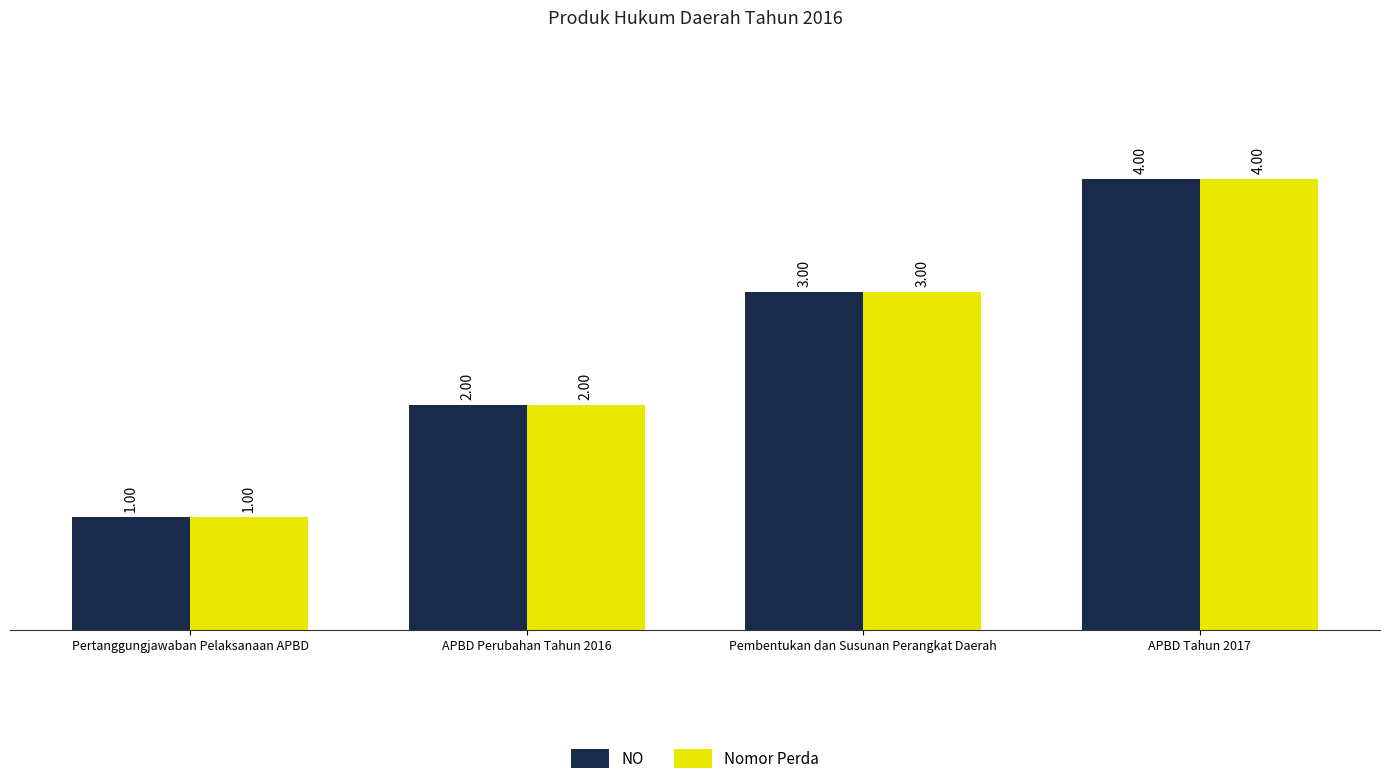

At which label does NO reach its minimum?

Pertanggungjawaban Pelaksanaan APBD